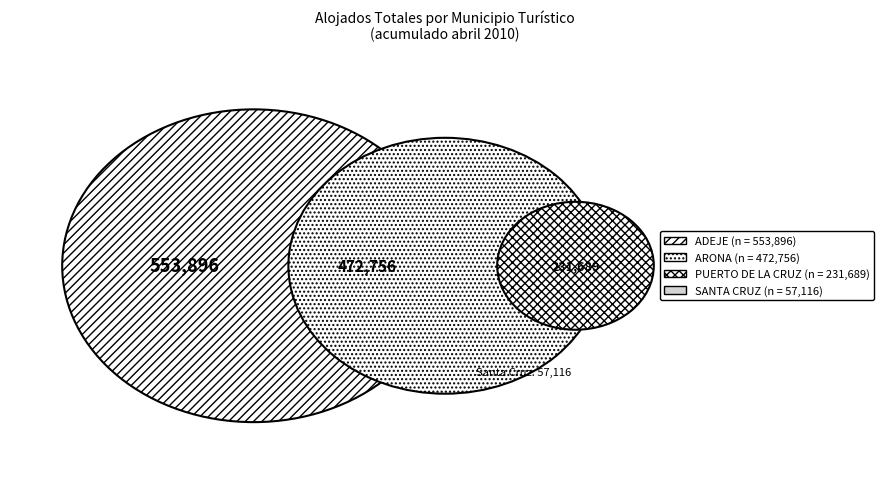

To the nearest percent, what is the combined percentage of ADEJE and SANTA CRUZ?

46%